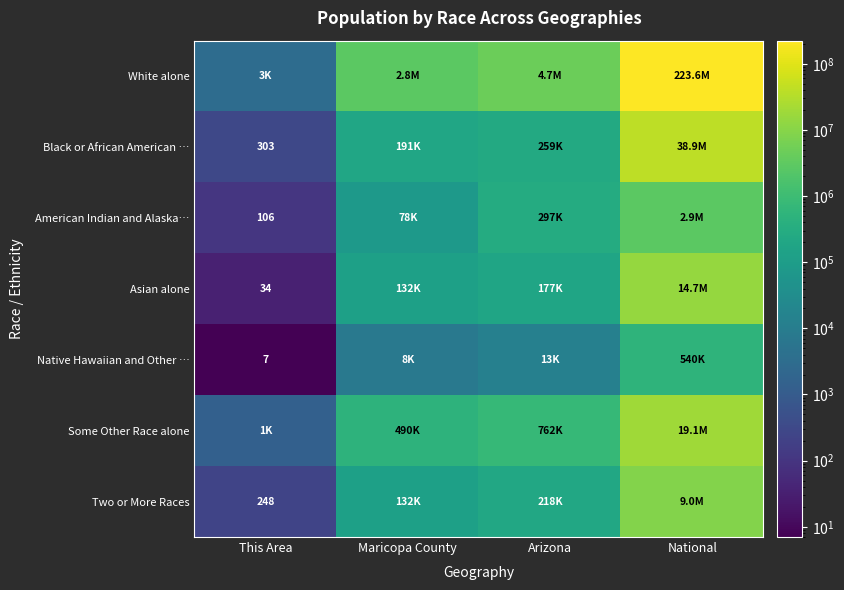

True or false: Black or African American … has a value of 303 at This Area.

True